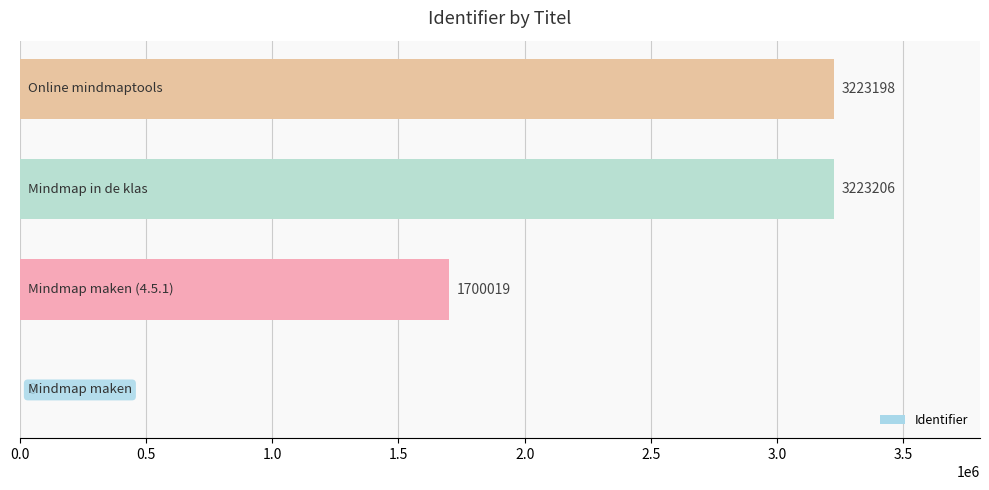

How many categories are shown in the chart?

4